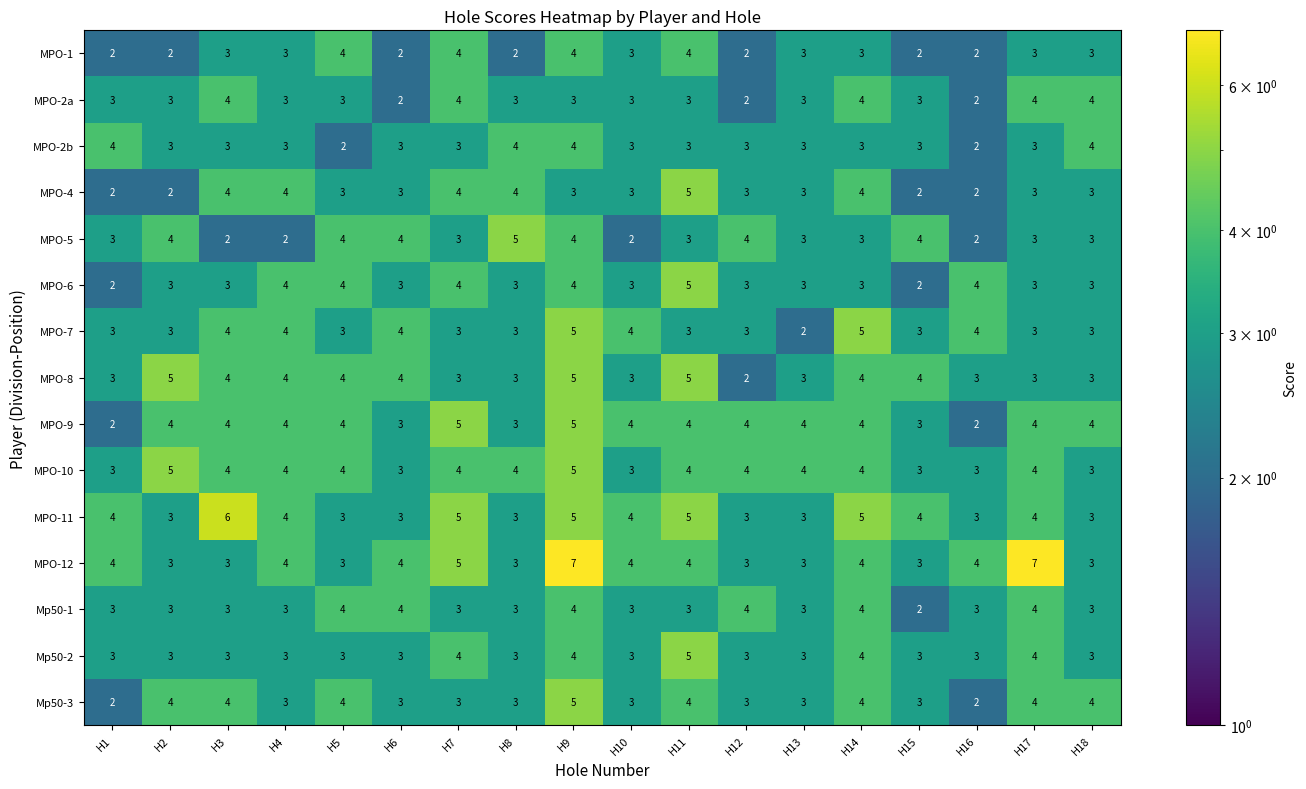

At which category is the sum across all series the highest?

H9